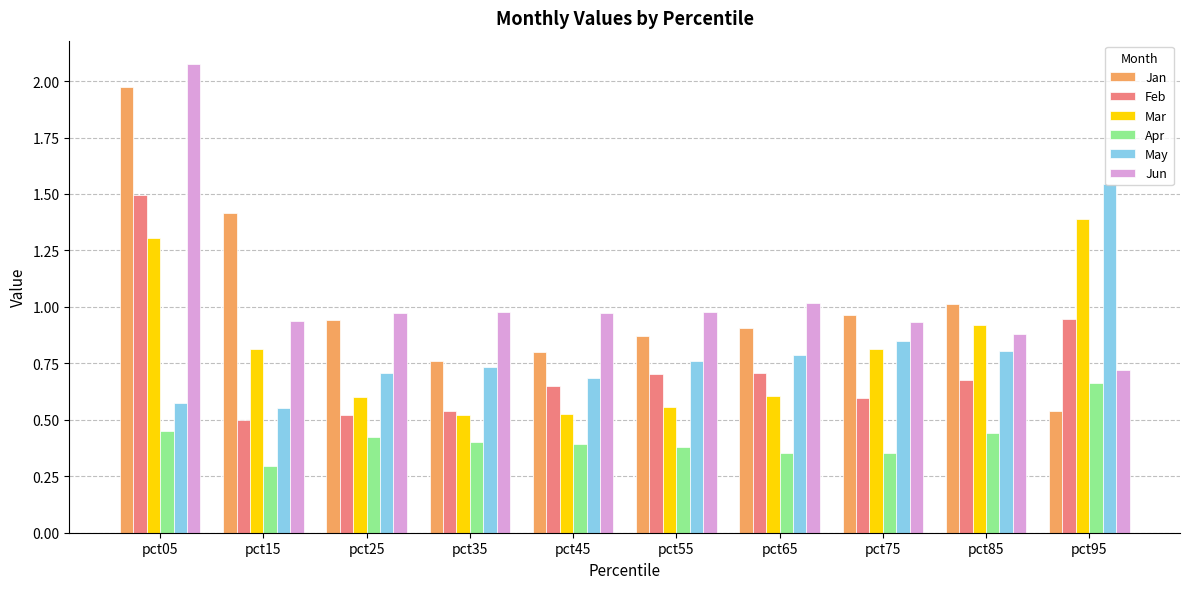

Is it true that Jun equals 0.9 at pct15?

True